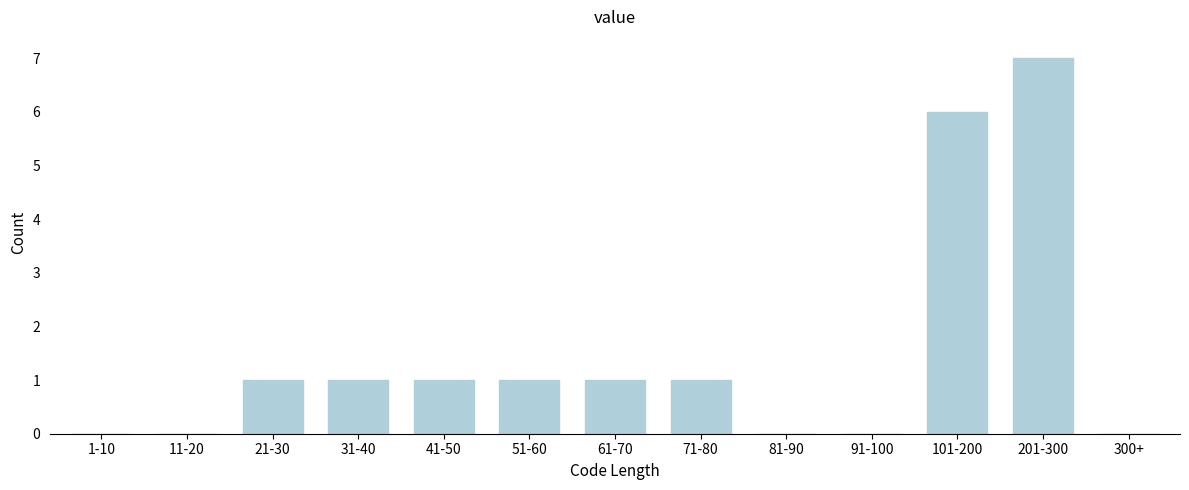

Reading left to right, transcribe all the data shown in this chart.

1-10=0	11-20=0	21-30=1	31-40=1	41-50=1	51-60=1	61-70=1	71-80=1	81-90=0	91-100=0	101-200=6	201-300=7	300+=0